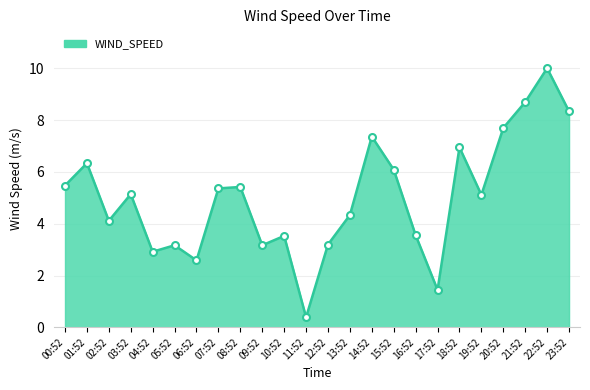

The chart shows a value of 1.1 at 05:52. True or false?

False